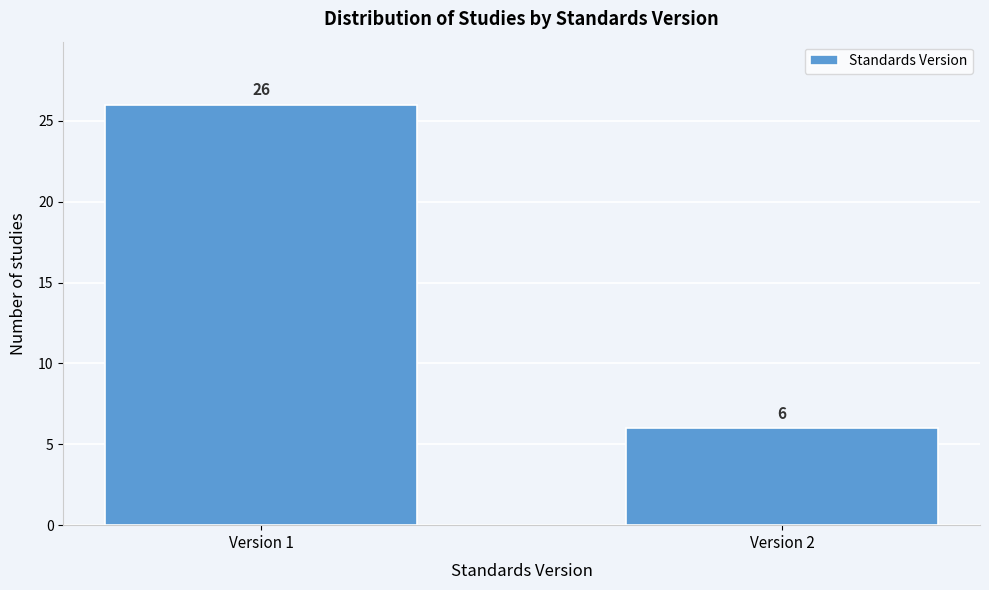

Reading left to right, transcribe all the data shown in this chart.

26	6